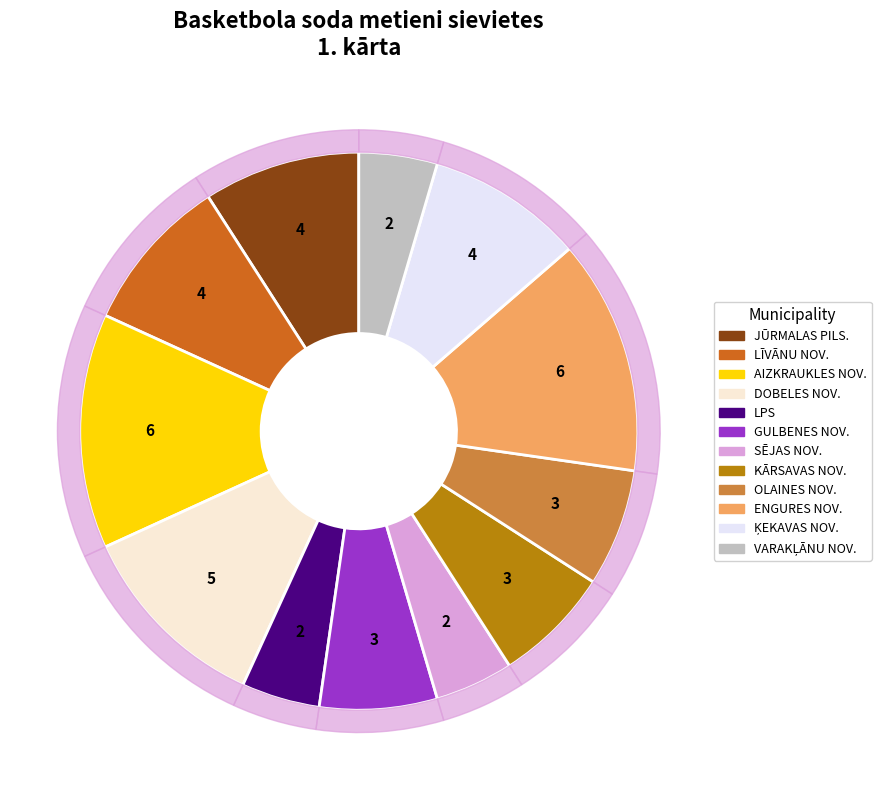

Between LPS and OLAINES NOV., which is larger?

OLAINES NOV.